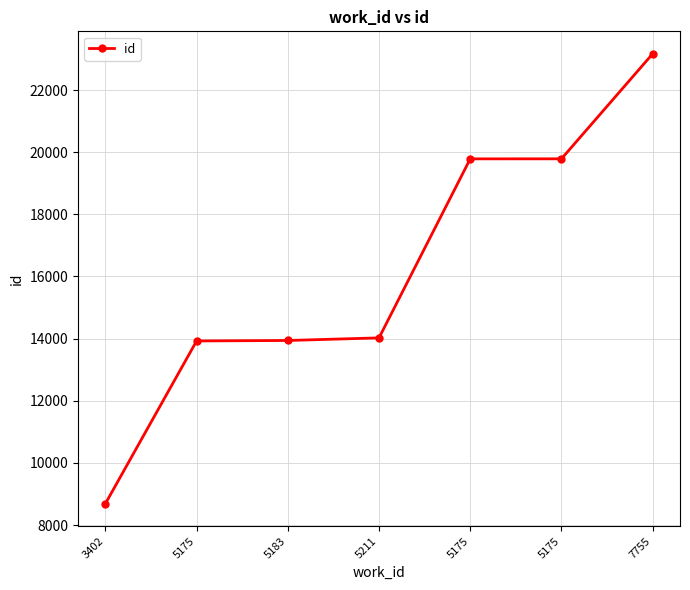

What is the difference between the maximum and second lowest values?

9240